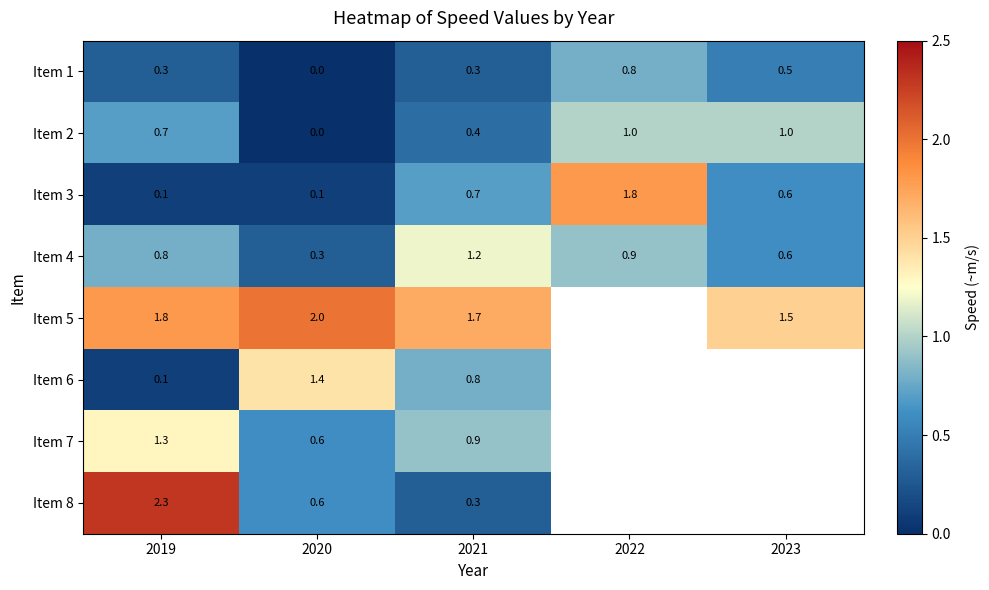

Count the number of data series in this chart.

8